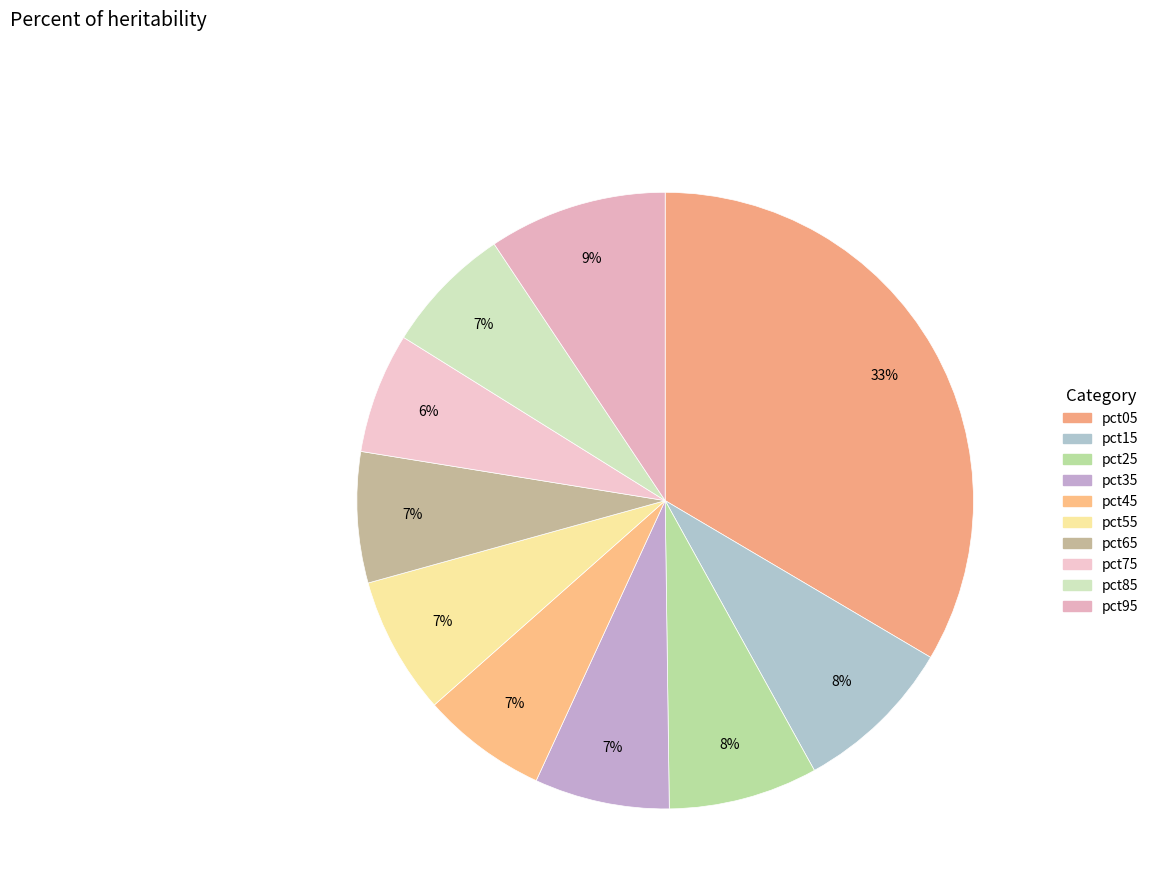

Which has a higher value, pct05 or pct65?

pct05